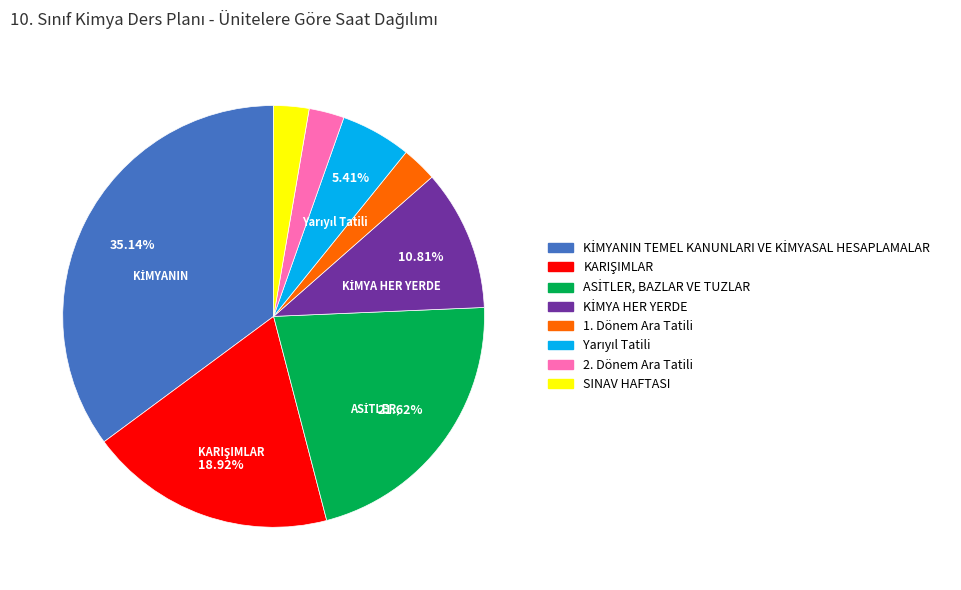

Approximately how many times larger is the value at SINAV HAFTASI compared to 2. Dönem Ara Tatili?

1.0